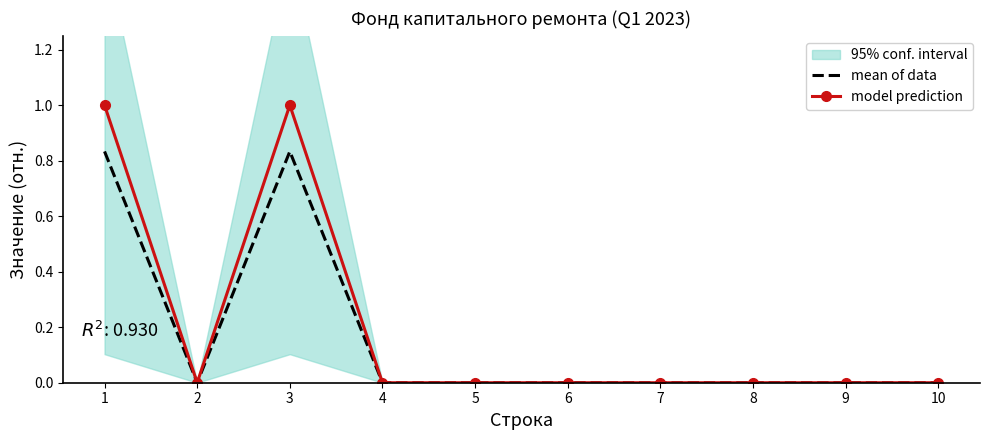

The value of mean of data at 3 is 1.4. True or false?

False